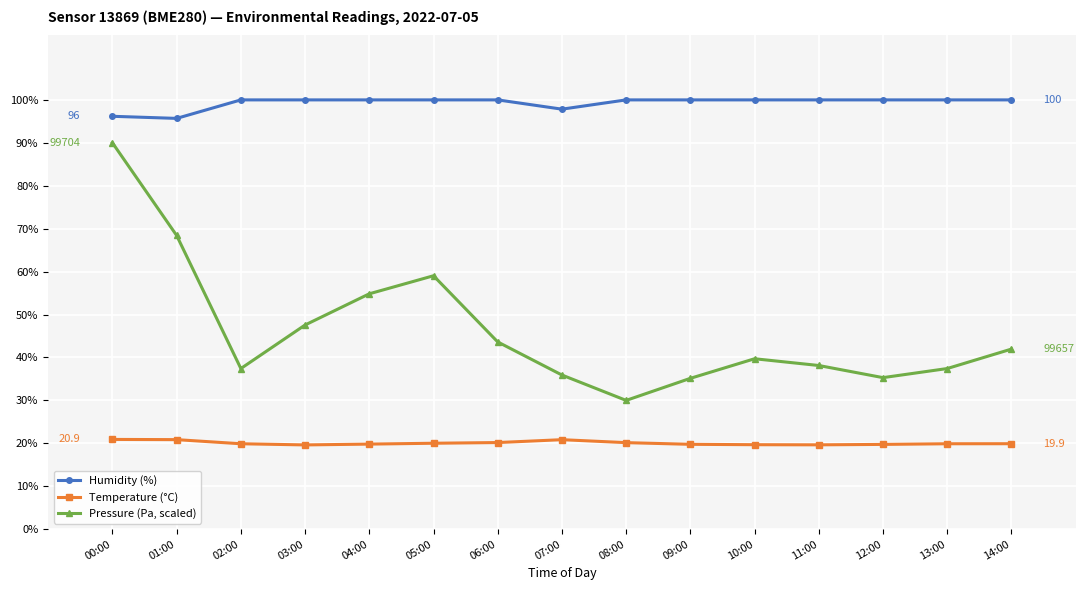

True or false: Pressure (Pa, scaled) and Humidity (%) intersect in this chart.

False